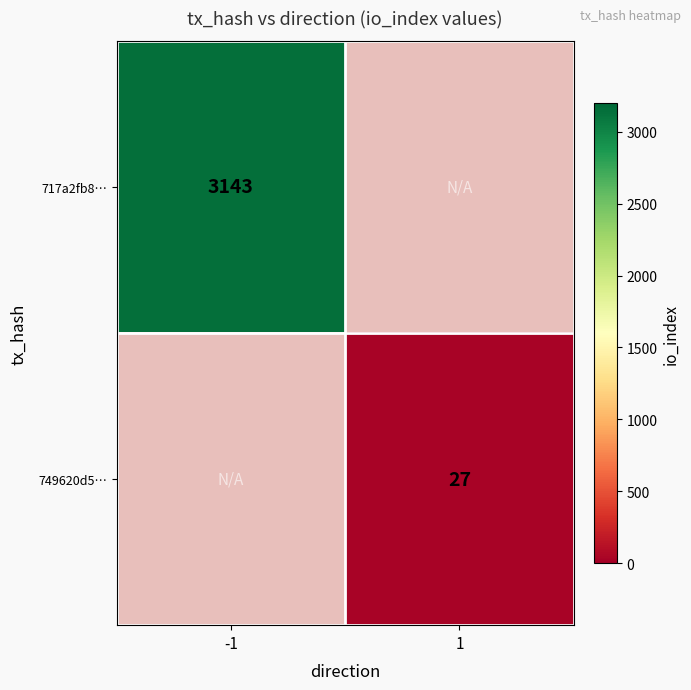

Is it true that 717a2fb8… equals 3143 at -1?

True